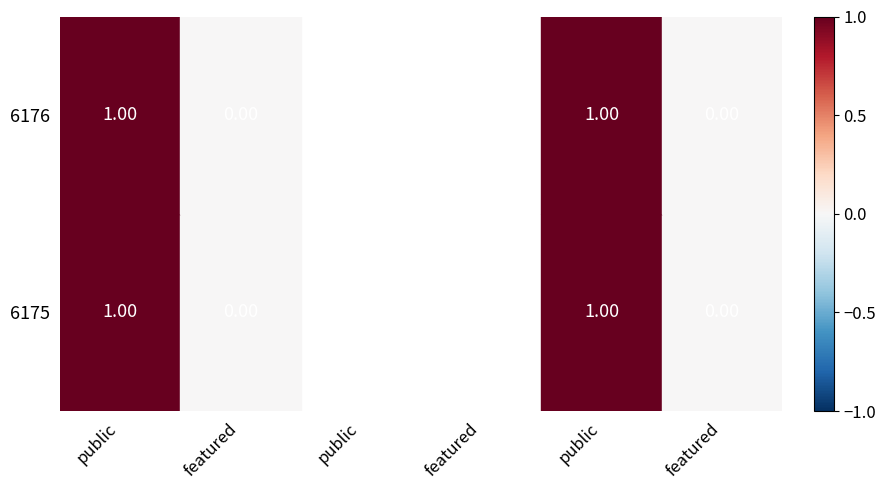

Which series has the largest total across all categories?

6175